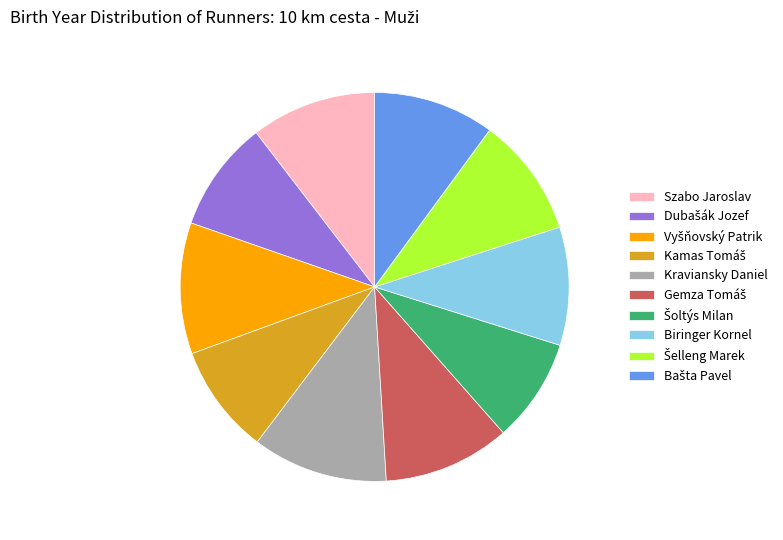

Is there a majority slice in this chart?

No